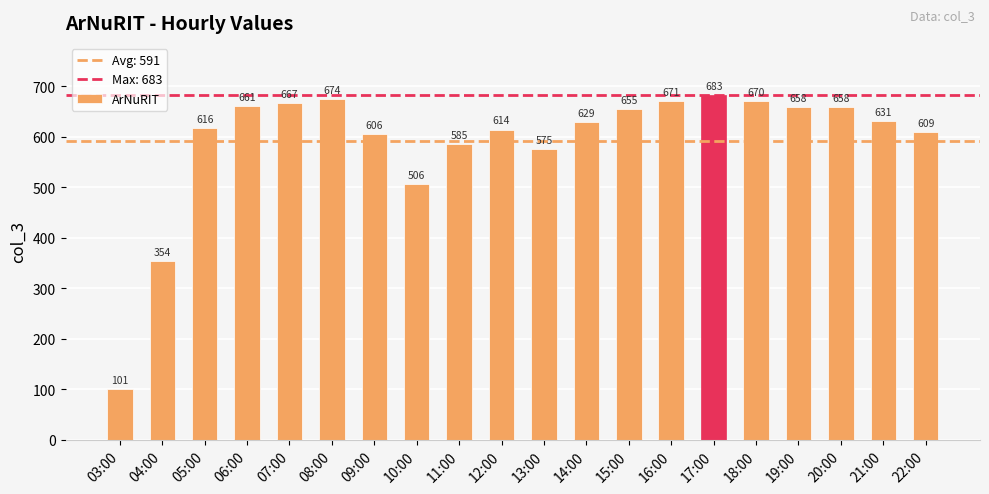

True or false: the data shows 616 at 05:00.

True